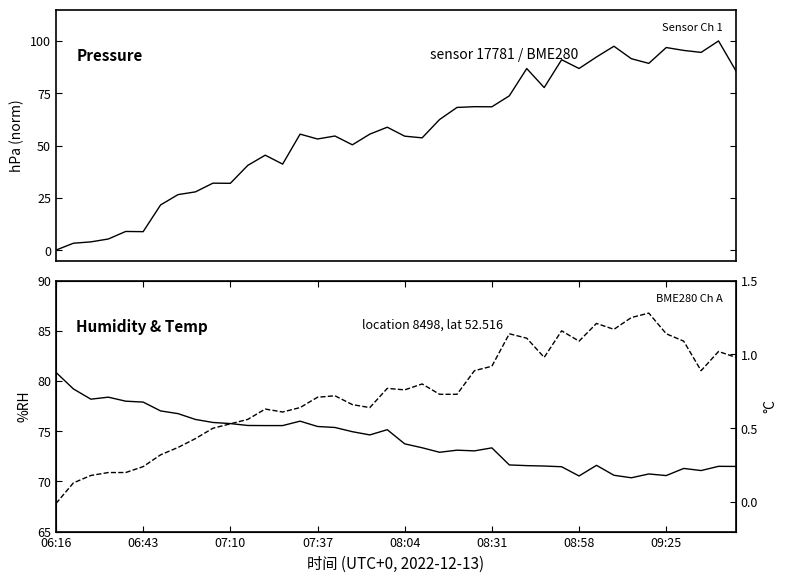

True or false: humidity has a value of 106.2 at 07:10.

False